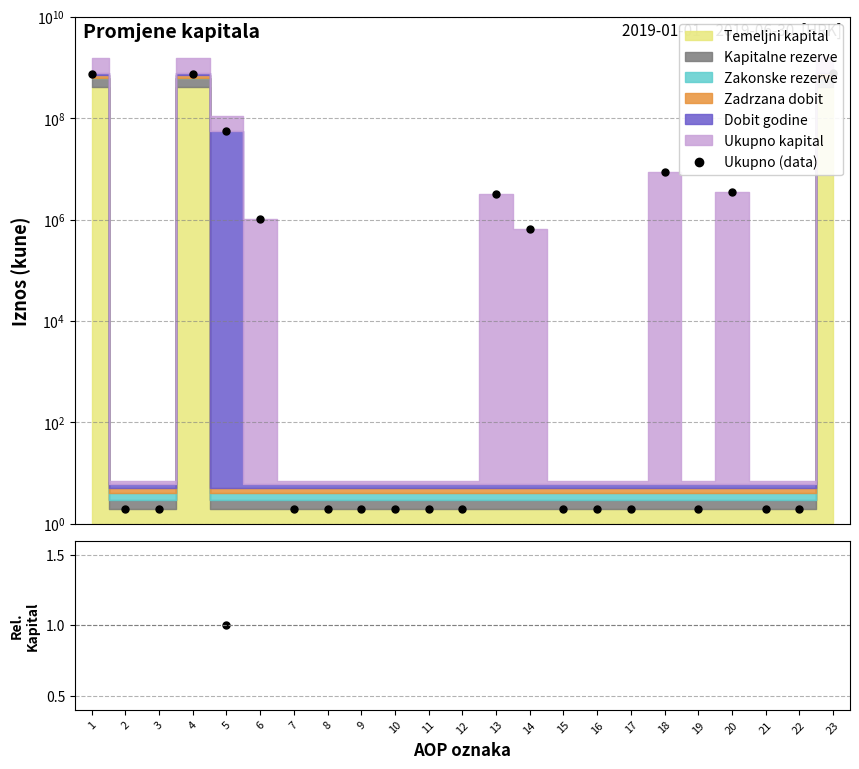

True or false: the data shows 3 at 10.

False